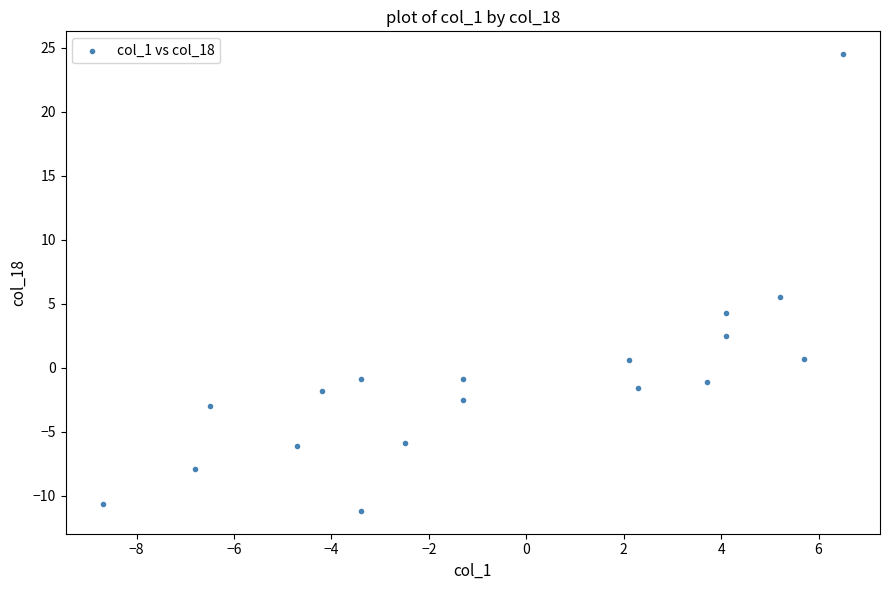

What Y value in the scatter plot is closest to 6?

5.5